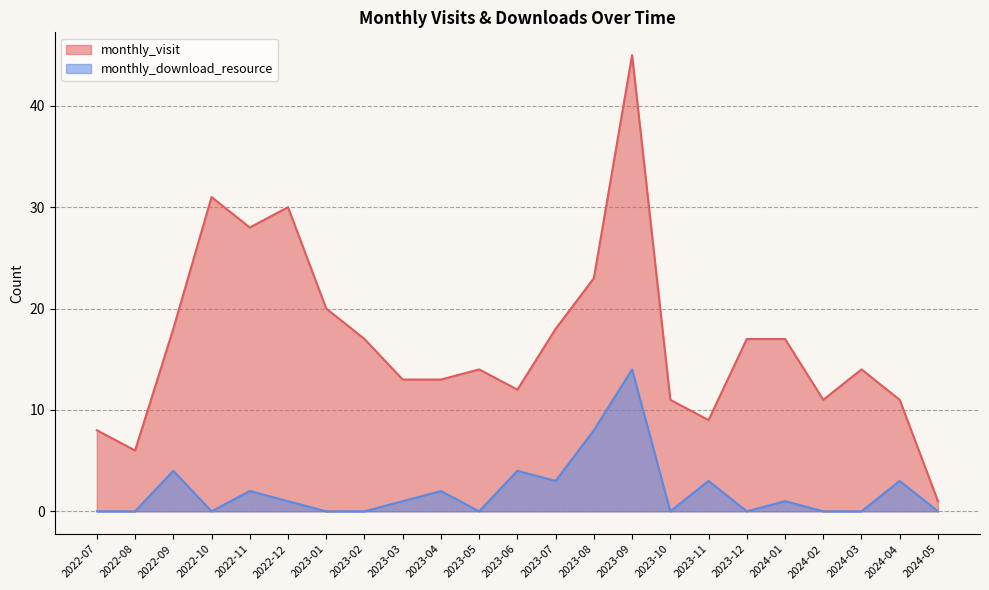

What is the sum of the monthly_download_resource values at 2023-11 and 2022-09?

7